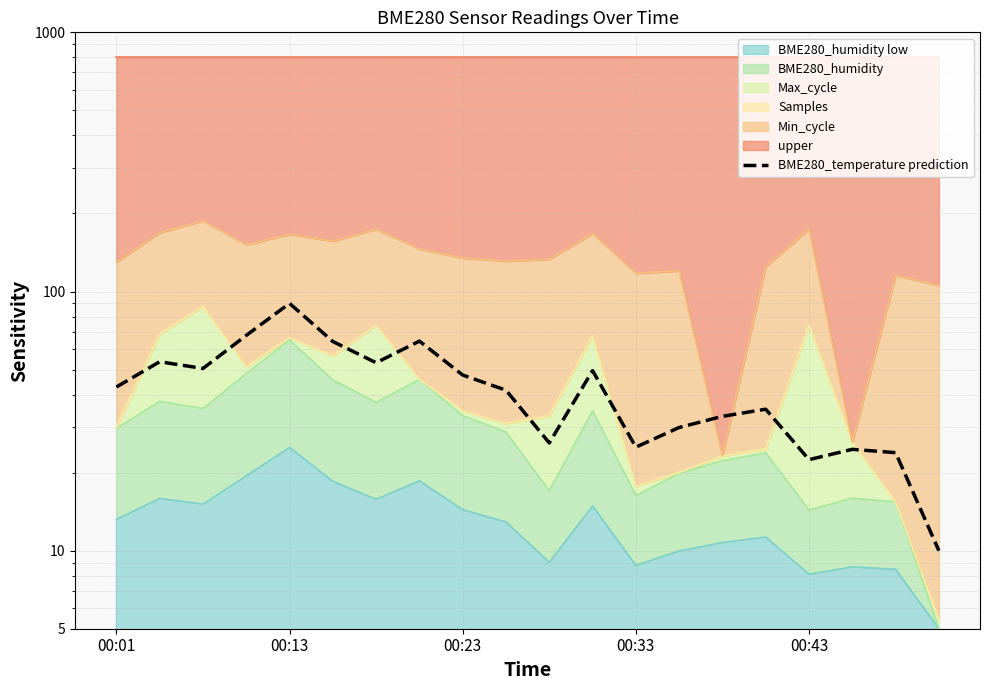

How many points are lower than both their immediate neighbors (excluding endpoints)?

5